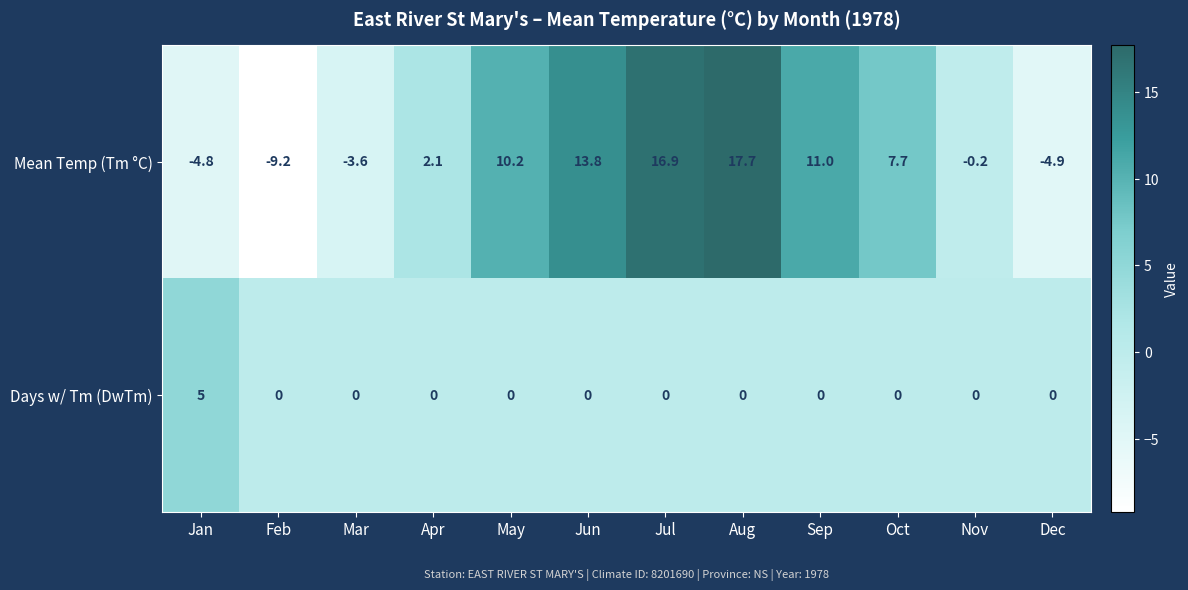

Reading left to right, extract all data points from this chart.

Mean Temp (Tm °C): -4.8	-9.2	-3.6	2.1	10.2	13.8	16.9	17.7	11.0	7.7	-0.2	-4.9
Days w/ Tm (DwTm): 5.0	0.0	0.0	0.0	0.0	0.0	0.0	0.0	0.0	0.0	0.0	0.0